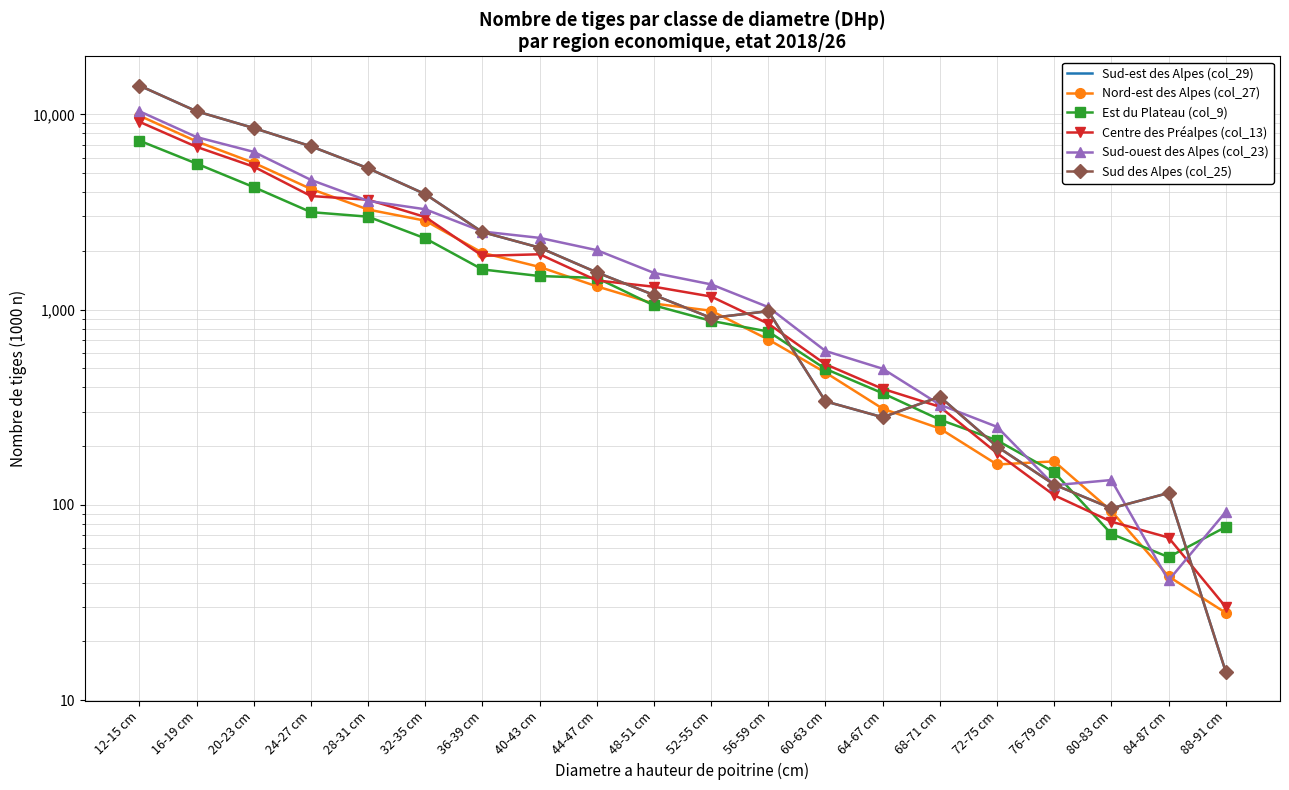

What is the value of the Est du Plateau (col_9) point at the 14th from the left?

373